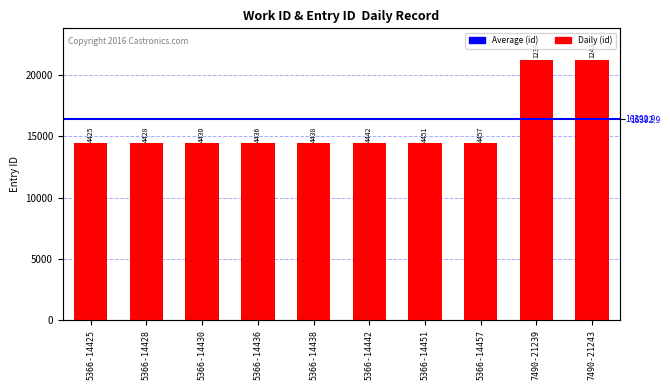

The chart shows a value of 20910 at 5366-14436. True or false?

False